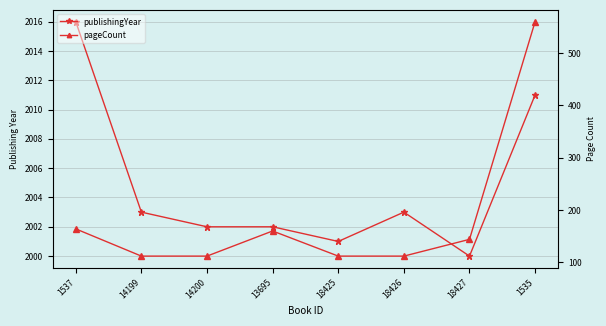

Reading left to right, extract all data points from this chart.

publishingYear: 2016	2003	2002	2002	2001	2003	2000	2011
pageCount: 164	112	112	160	112	112	144	560